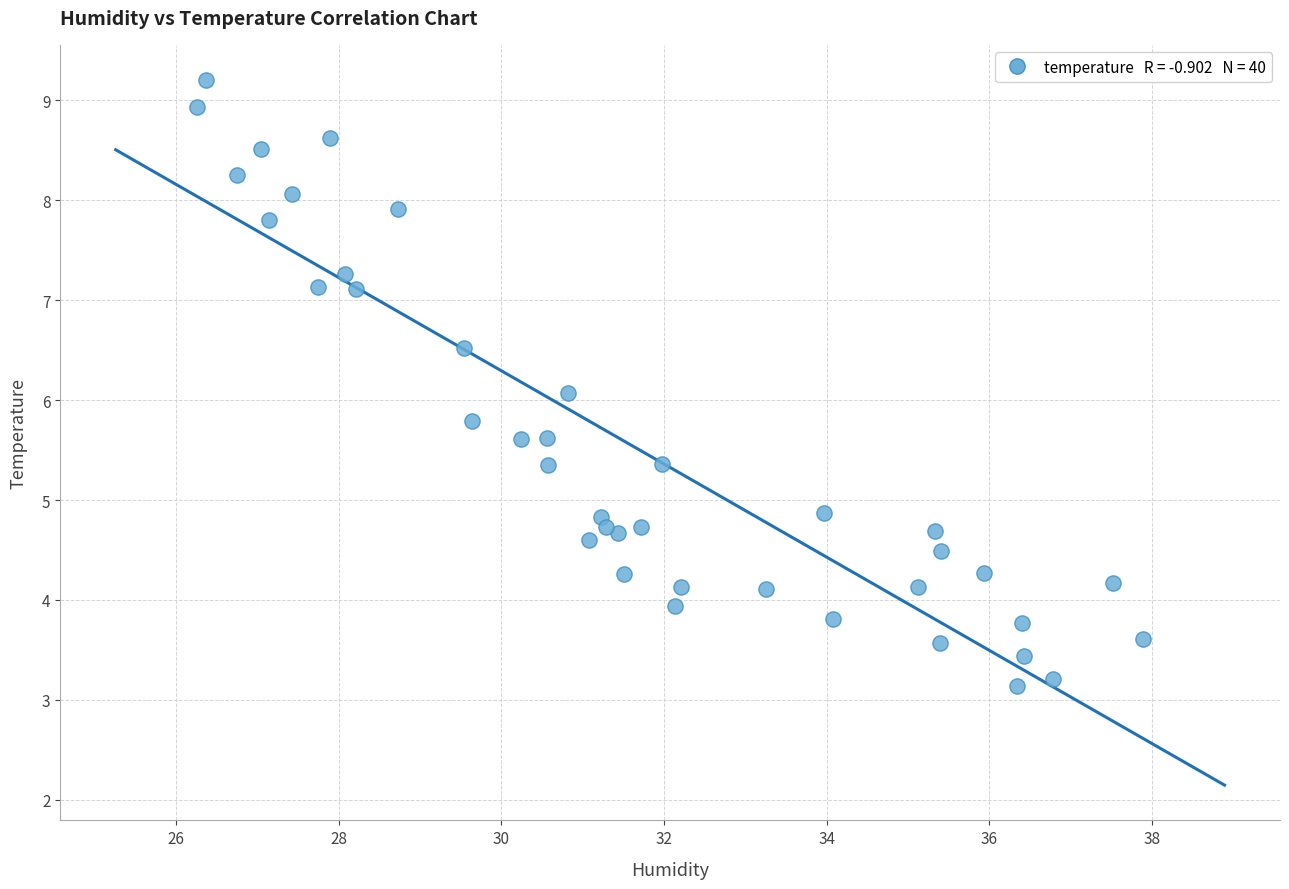

What is the range of Y values (max minus min)?

6.1